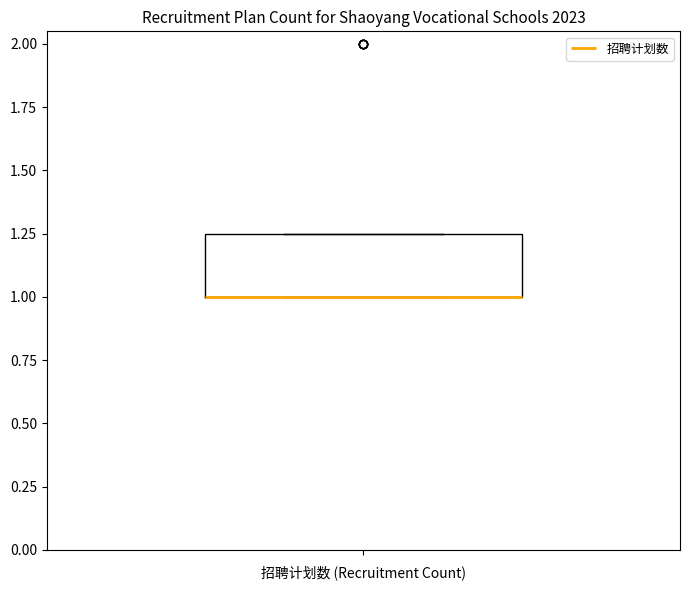

Read this box plot against the y-axis: the position of the median line, the range covered by the box, and the ends of both whiskers. The values are not printed on the chart, so give them approximately, as read against the axis.

median 1.00 (drawn on the box's lower edge), box 1.00 to 1.25, whiskers 1.00 to 1.25